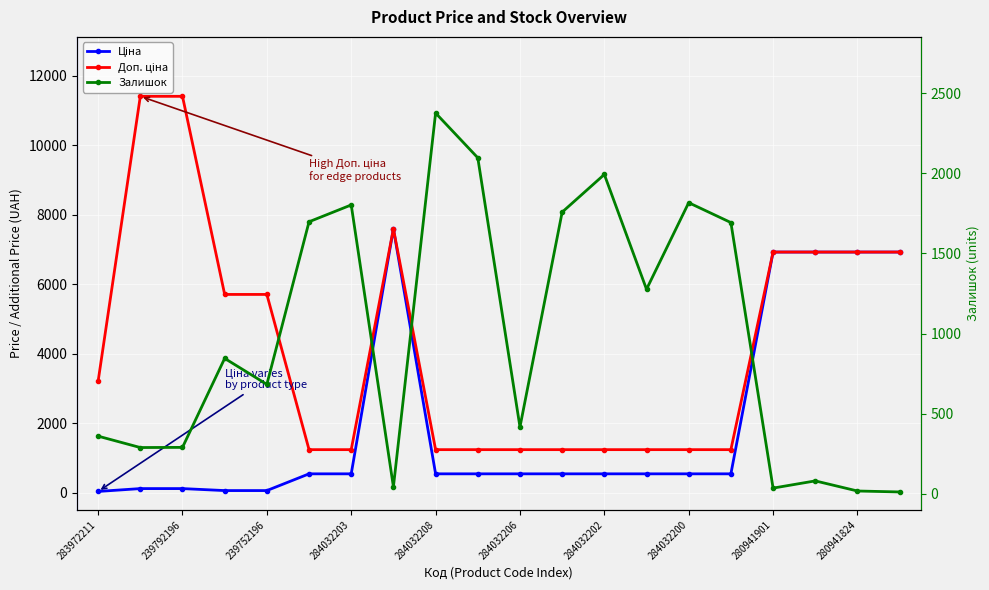

How many values in the Залишок series are below 845?

10